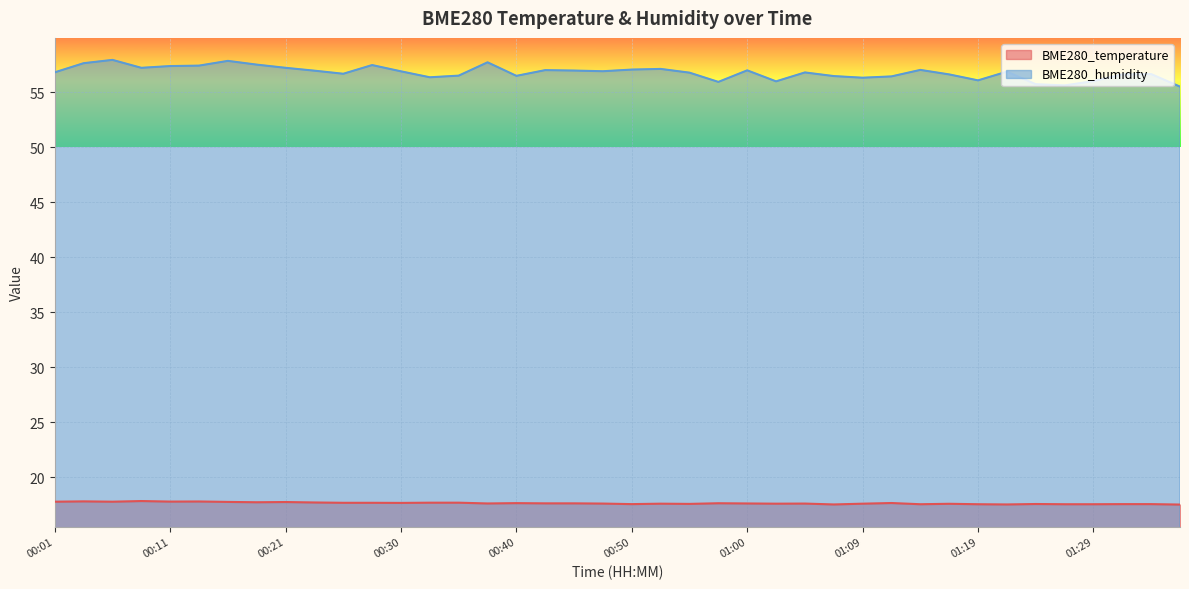

Is the value of BME280_temperature at 00:11 greater than the value of BME280_humidity at 01:22?

No